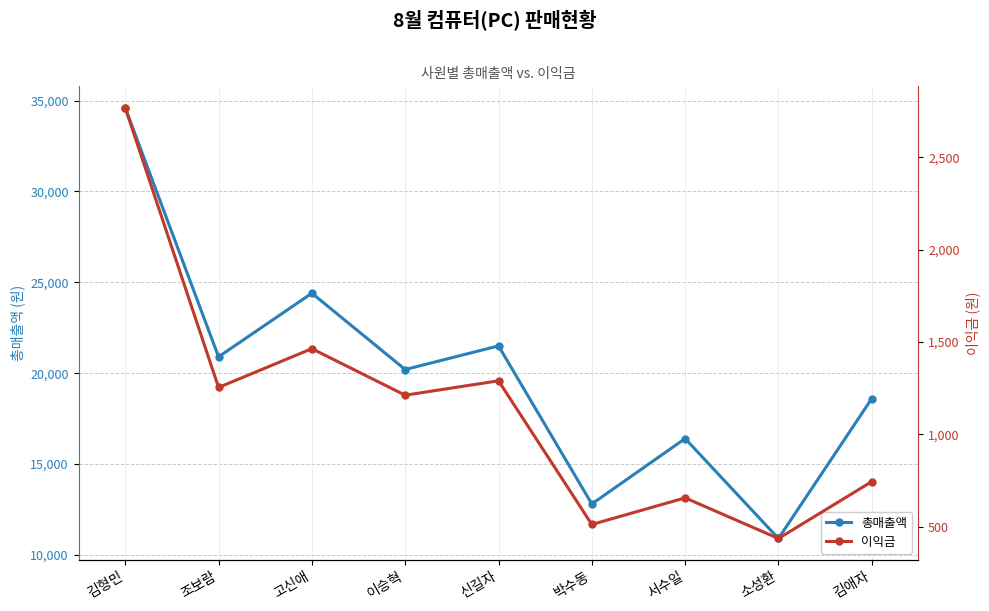

Is the value of 이익금 at 김형민 greater than the value of 총매출액 at 김형민?

No